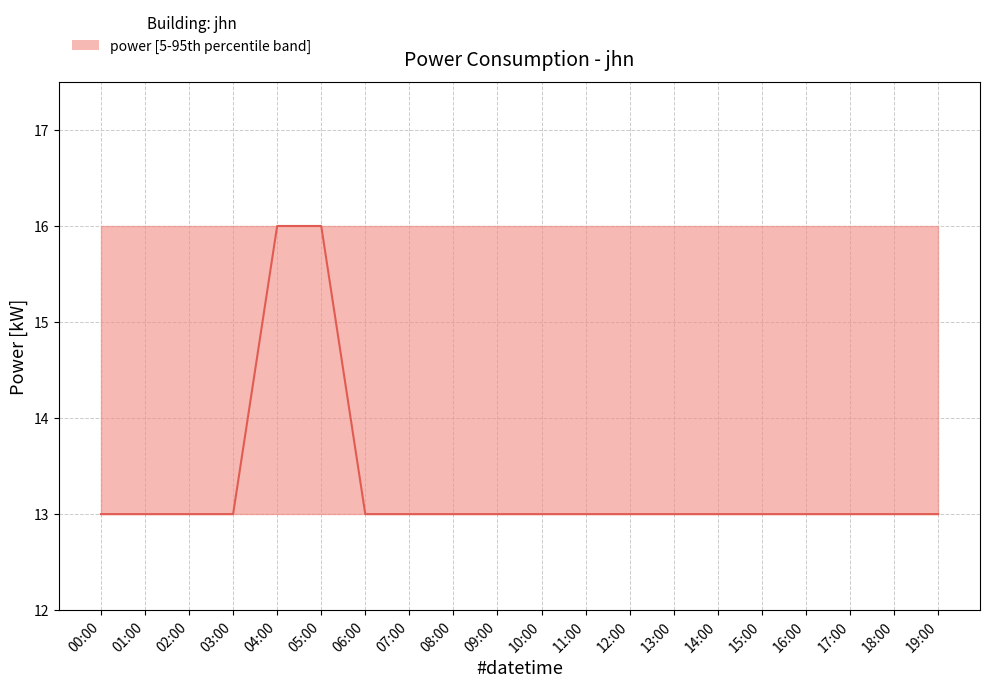

What is the approximate value at 15:00?

13